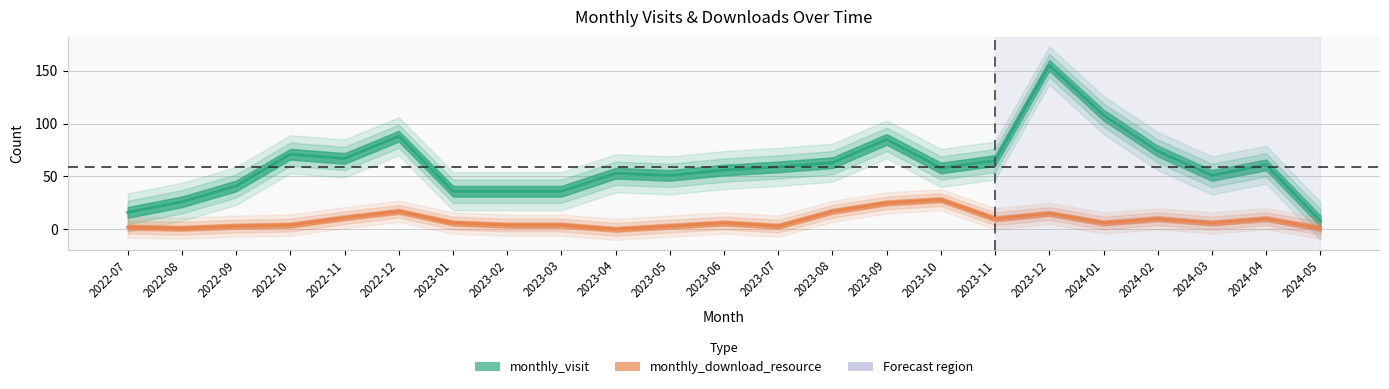

How many interior local valleys does the monthly_visit series have?

4